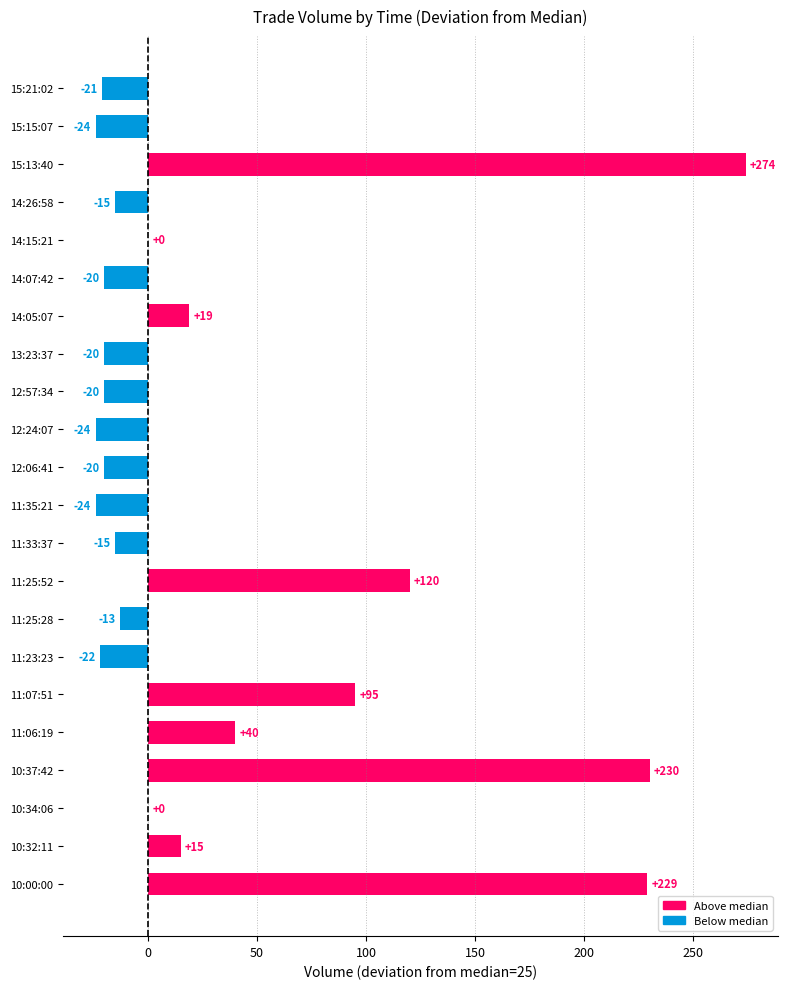

What is the sum of the values at 11:06:19 and 14:05:07?

59